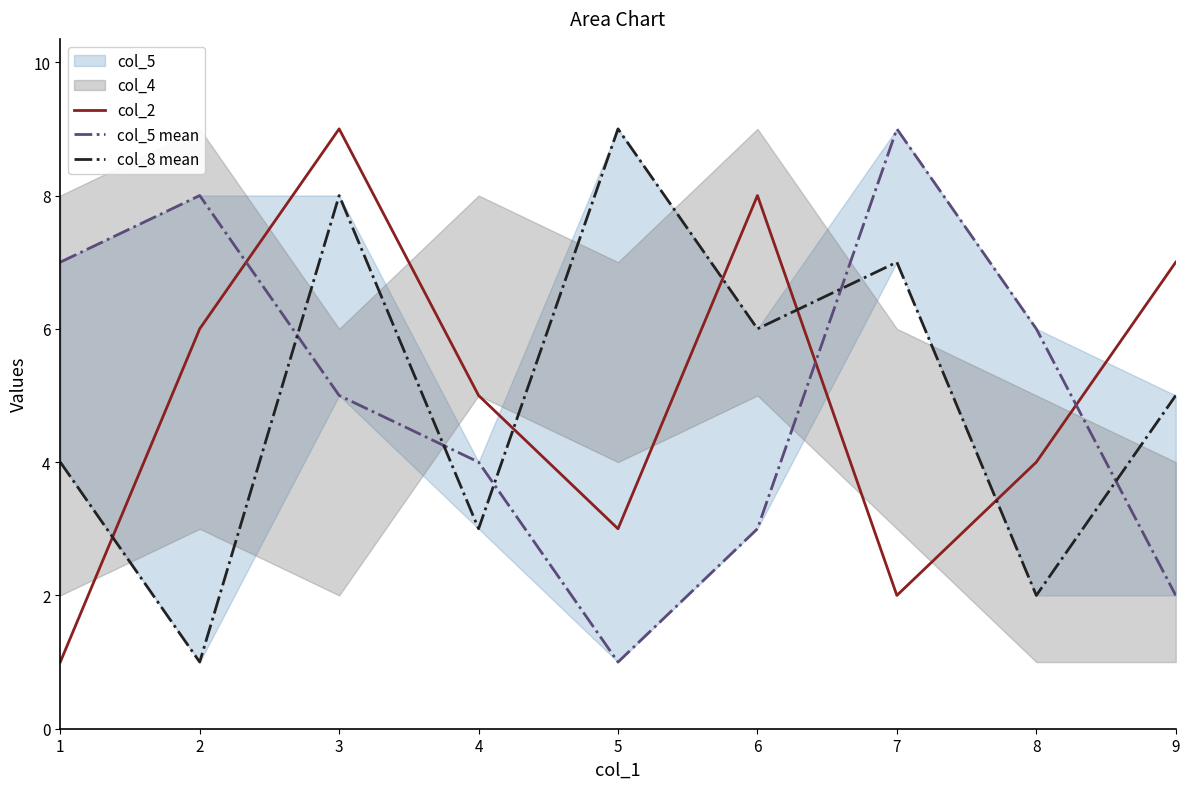

At which label does col_2 first exceed 5?

2